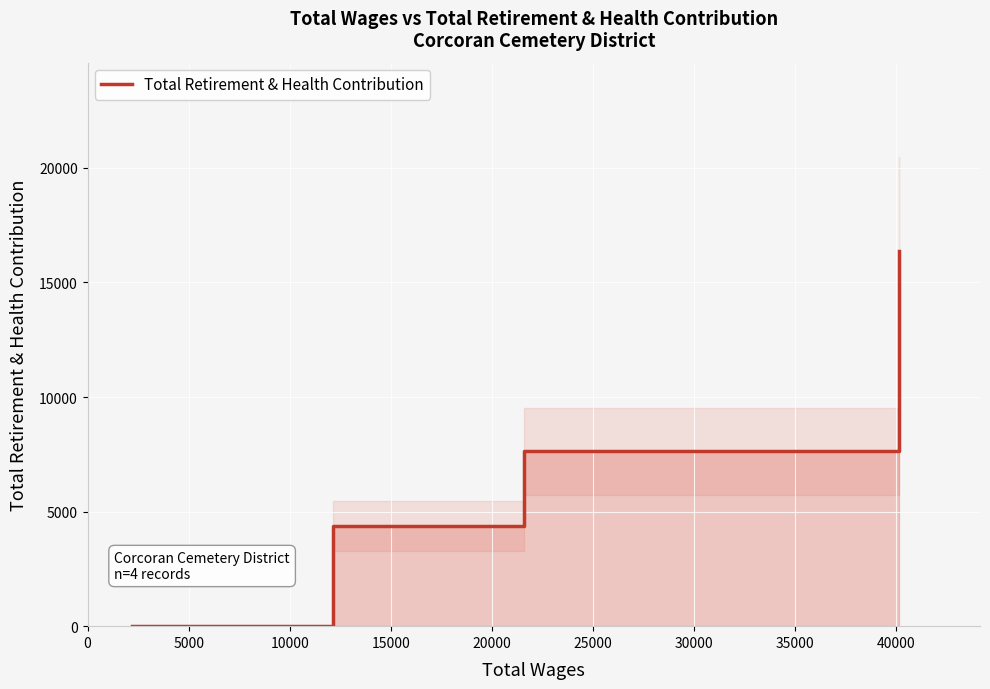

The value at 10000 is 2441. True or false?

False